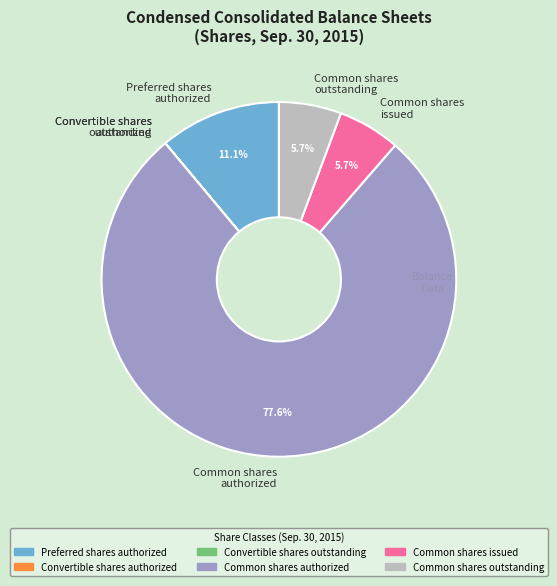

What is the largest slice in the pie chart?

Common shares authorized